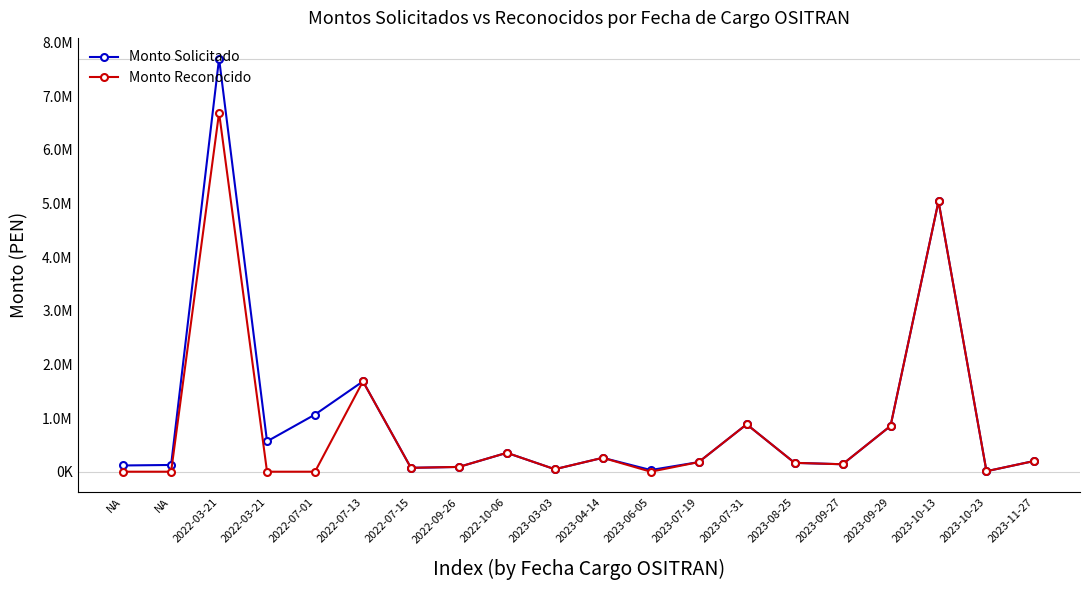

What is the greatest value displayed?

7701704.7